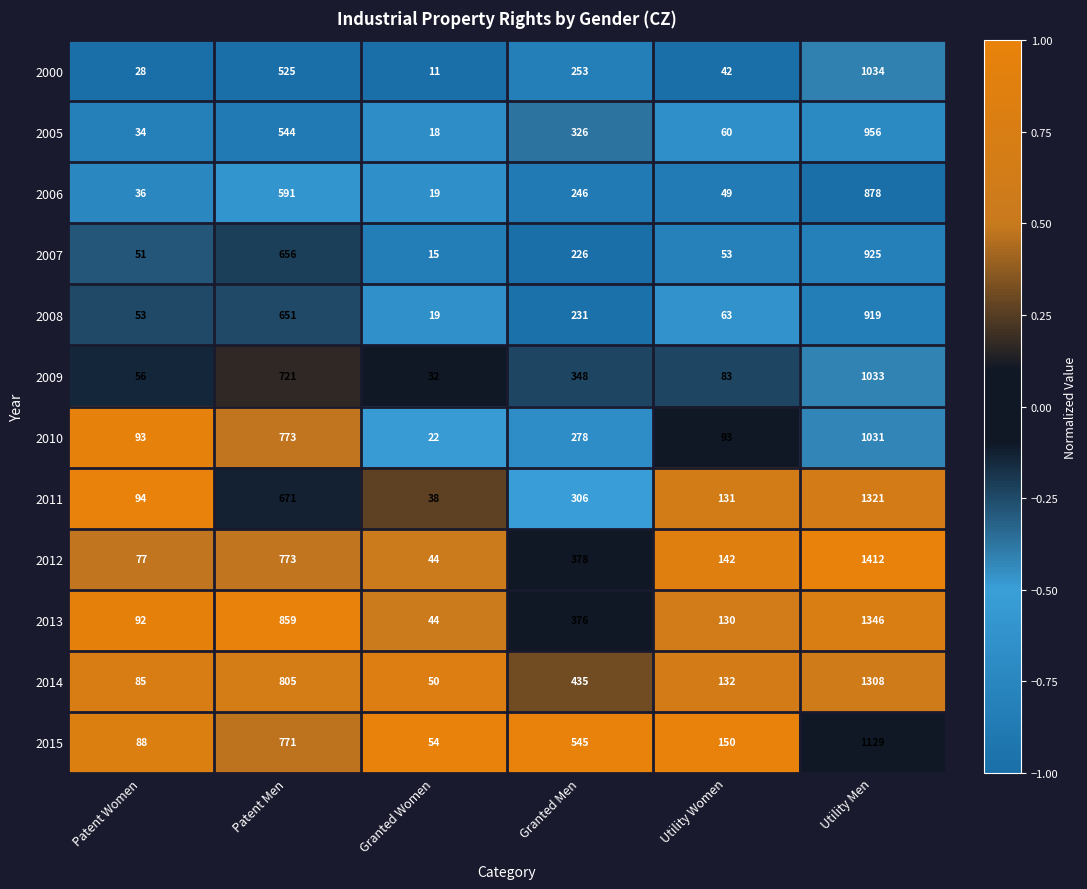

How many distinct data groups are displayed?

12